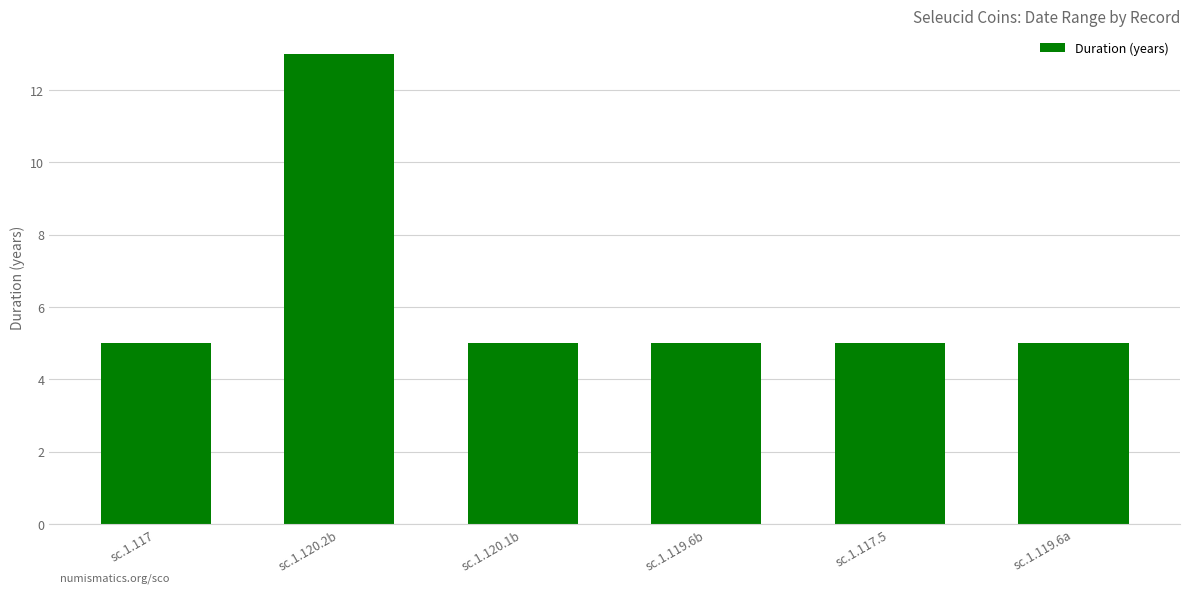

What is the minimum value shown in the chart?

5